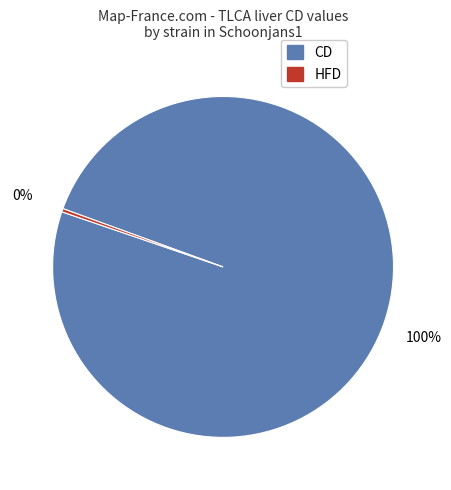

Is there a majority slice in this chart?

Yes